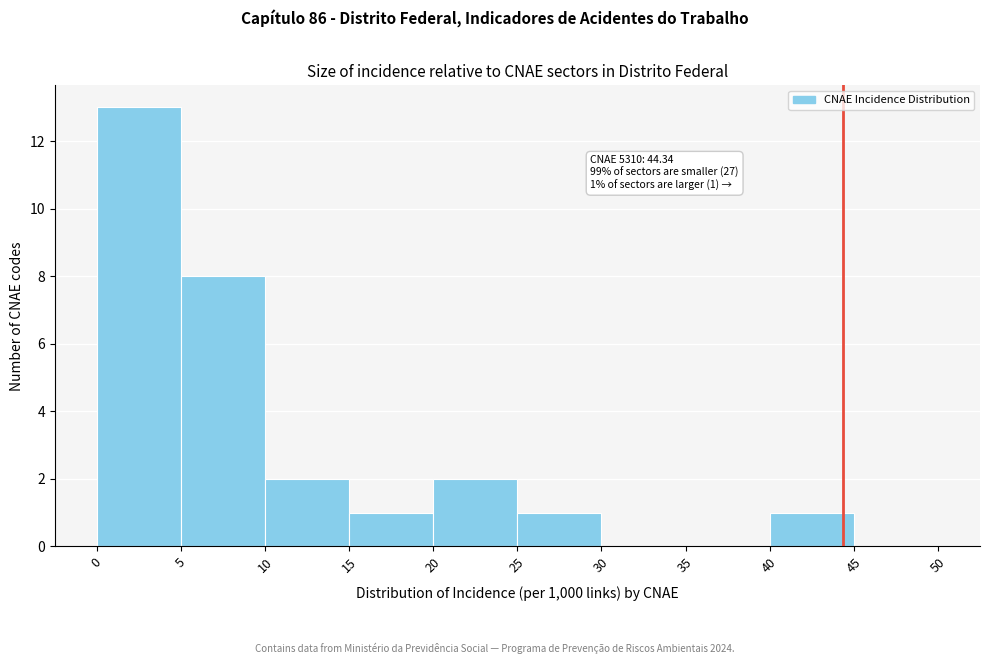

Which range on the x-axis has the tallest bar?

0 to 5